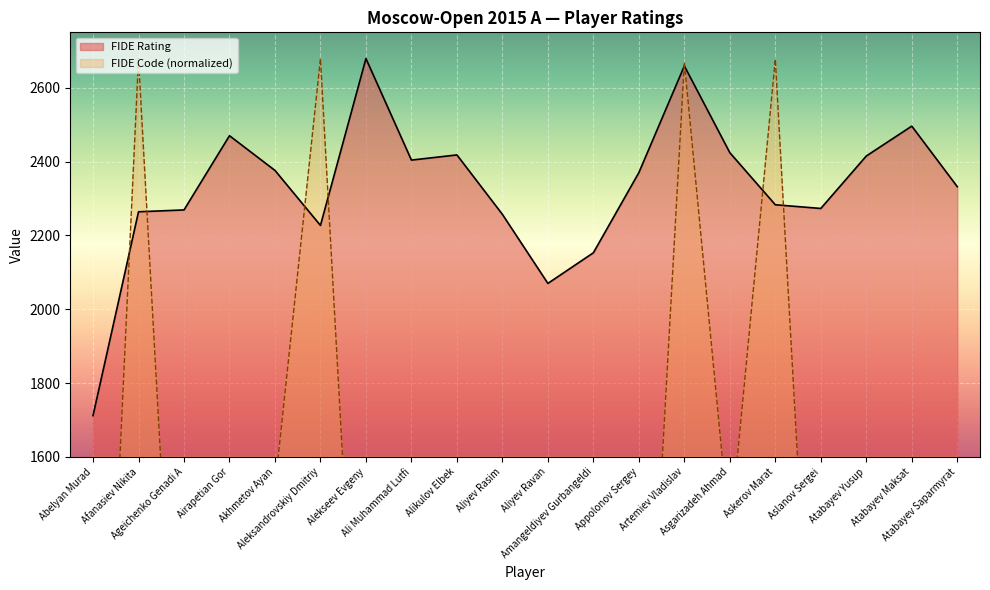

At which label does FIDE Code first exceed 1517?

Afanasiev Nikita